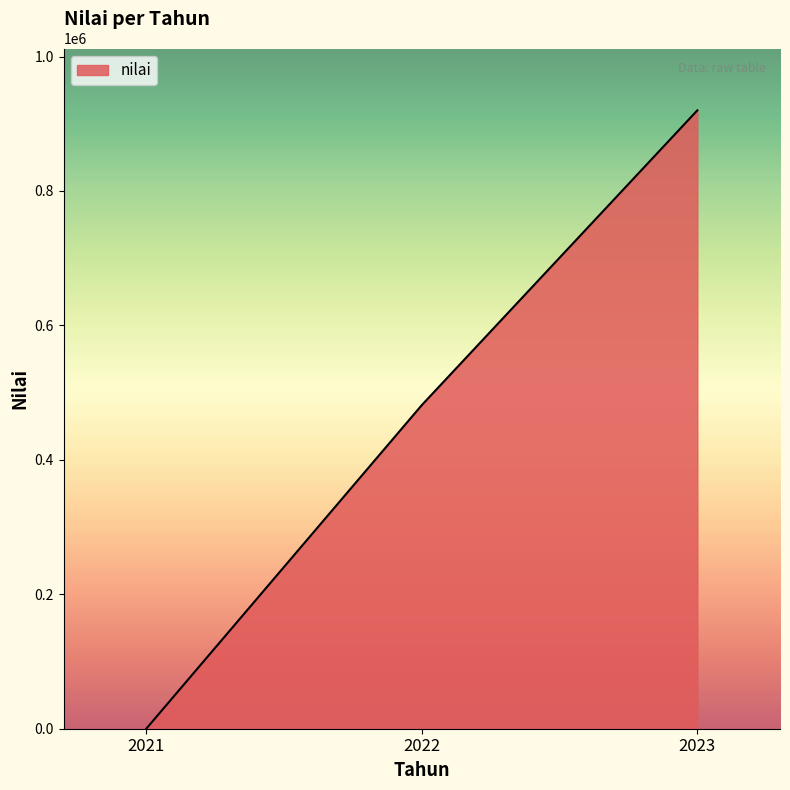

What is the approximate value at 2023?

920000.0